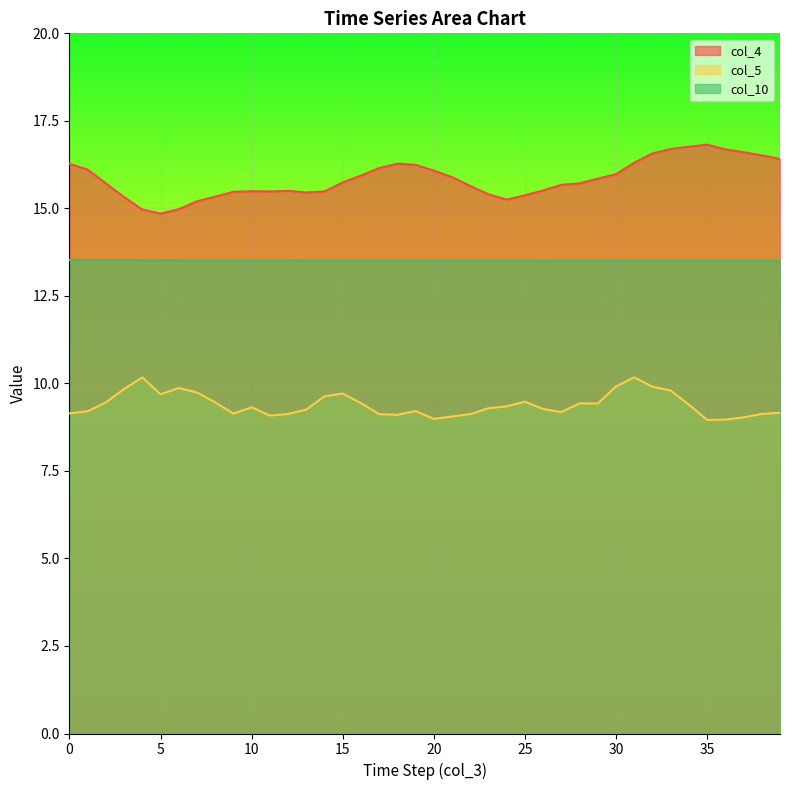

Which category has the lowest value across all series?

35